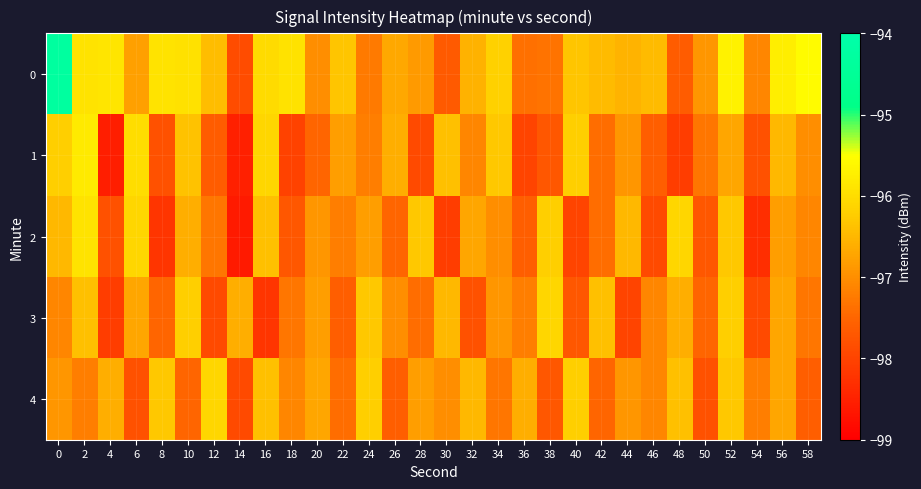

Reading left to right, list all the values displayed in this chart.

0: 0=-94.3	2=-95.9	4=-95.9	6=-96.8	8=-95.9	10=-96.0	12=-96.4	14=-97.9	16=-96.0	18=-95.9	20=-97.0	22=-96.3	24=-97.3	26=-96.7	28=-96.9	30=-97.7	32=-96.6	34=-96.2	36=-97.4	38=-97.3	40=-96.3	42=-96.5	44=-96.6	46=-96.4	48=-97.6	50=-96.9	52=-95.7	54=-97.1	56=-95.8	58=-95.6
1: 0=-96.2	2=-95.8	4=-98.5	6=-96.0	8=-97.8	10=-96.4	12=-97.6	14=-98.5	16=-96.1	18=-98.0	20=-97.5	22=-96.8	24=-97.2	26=-96.6	28=-97.9	30=-96.4	32=-97.1	34=-96.3	36=-98.0	38=-97.7	40=-96.2	42=-97.4	44=-96.9	46=-97.6	48=-98.1	50=-97.3	52=-96.7	54=-97.8	56=-96.5	58=-97.0
2: 0=-96.5	2=-95.9	4=-97.8	6=-96.1	8=-98.2	10=-96.6	12=-97.3	14=-98.6	16=-96.4	18=-97.7	20=-96.9	22=-97.2	24=-96.8	26=-97.5	28=-96.3	30=-98.1	32=-96.7	34=-97.0	36=-97.6	38=-96.2	40=-98.0	42=-97.4	44=-96.5	46=-97.9	48=-96.1	50=-97.7	52=-96.3	54=-98.3	56=-96.8	58=-97.1
3: 0=-97.1	2=-96.4	4=-98.1	6=-96.7	8=-97.5	10=-96.2	12=-97.9	14=-96.6	16=-98.2	18=-97.3	20=-96.8	22=-97.6	24=-96.3	26=-97.0	28=-97.4	30=-96.5	32=-97.8	34=-96.9	36=-97.2	38=-96.1	40=-97.7	42=-96.4	44=-98.0	46=-97.1	48=-96.6	50=-97.5	52=-96.2	54=-97.9	56=-96.7	58=-97.3
4: 0=-96.9	2=-97.2	4=-96.6	6=-97.8	8=-96.3	10=-97.5	12=-96.1	14=-97.9	16=-96.4	18=-97.1	20=-96.7	22=-97.4	24=-96.2	26=-97.6	28=-96.8	30=-97.0	32=-96.5	34=-97.3	36=-96.6	38=-97.7	40=-96.2	42=-97.5	44=-96.9	46=-97.1	48=-96.4	50=-97.8	52=-96.3	54=-97.2	56=-96.7	58=-97.6